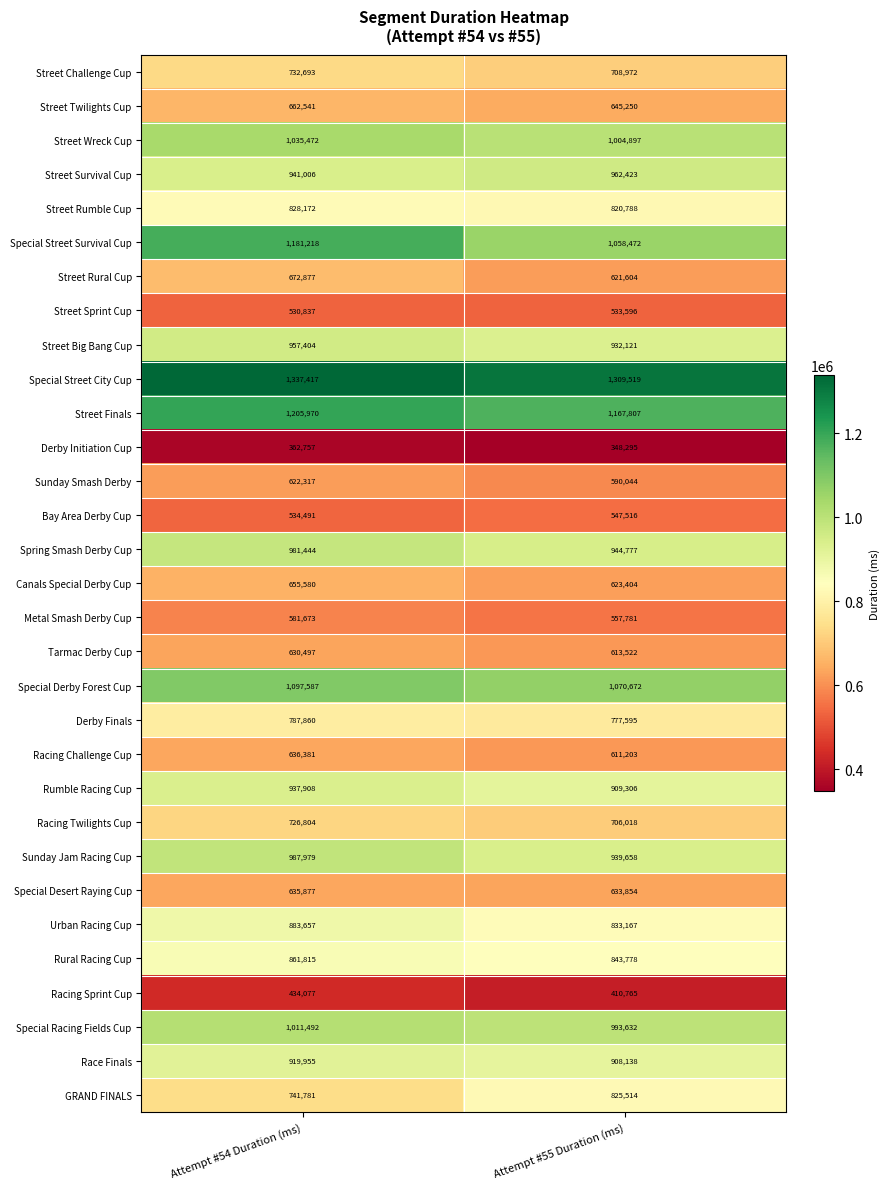

Read the Special Derby Forest Cup value at Attempt #54 Duration (ms).

1097587